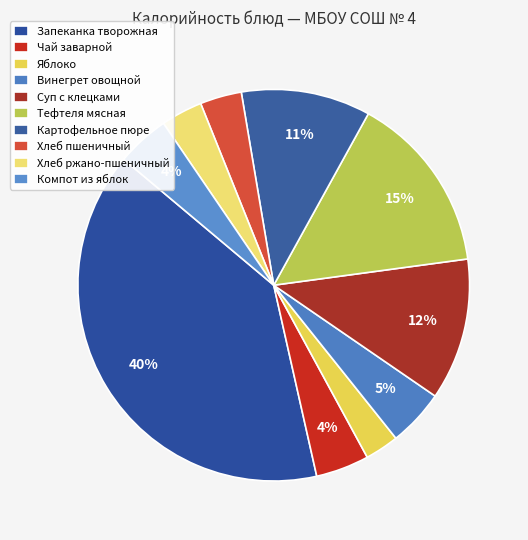

Is it true that Яблоко is 1% of the pie?

False